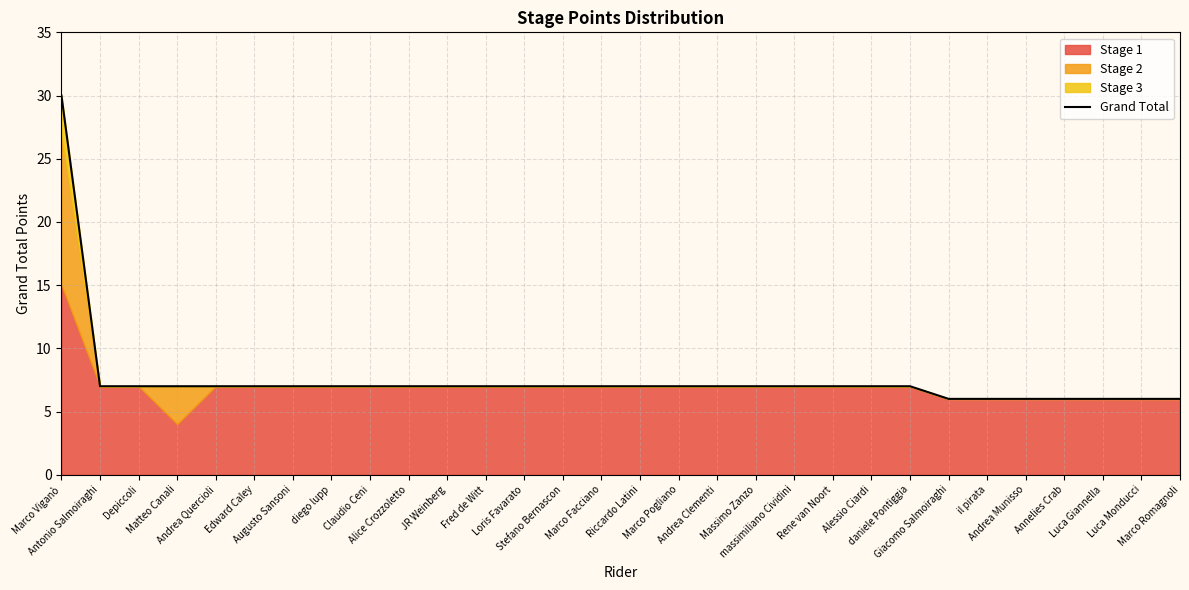

Which has a higher value, Claudio Ceni or Edward Caley?

Claudio Ceni